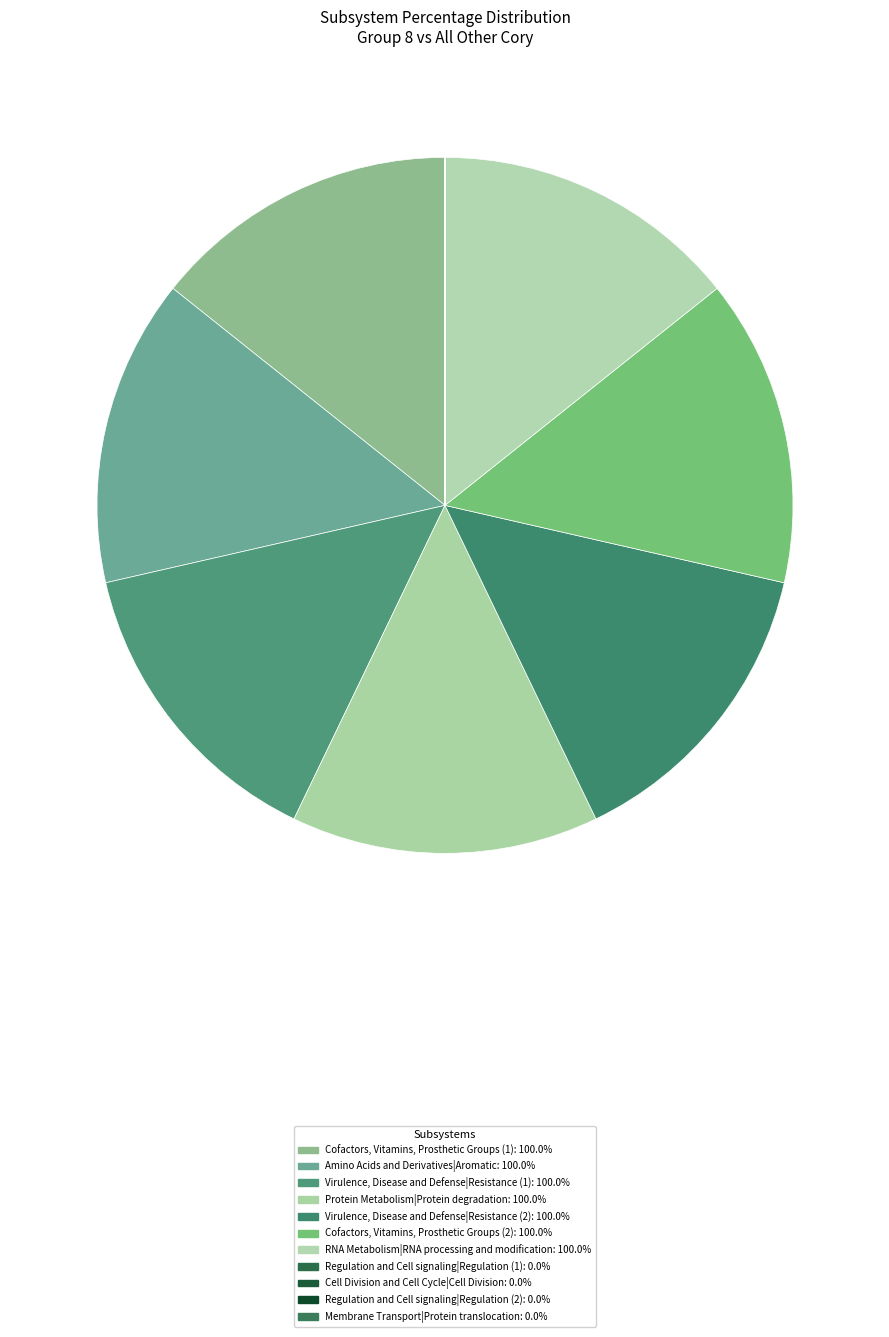

Is it true that Amino Acids and Derivatives|Aromatic is 5% of the pie?

False